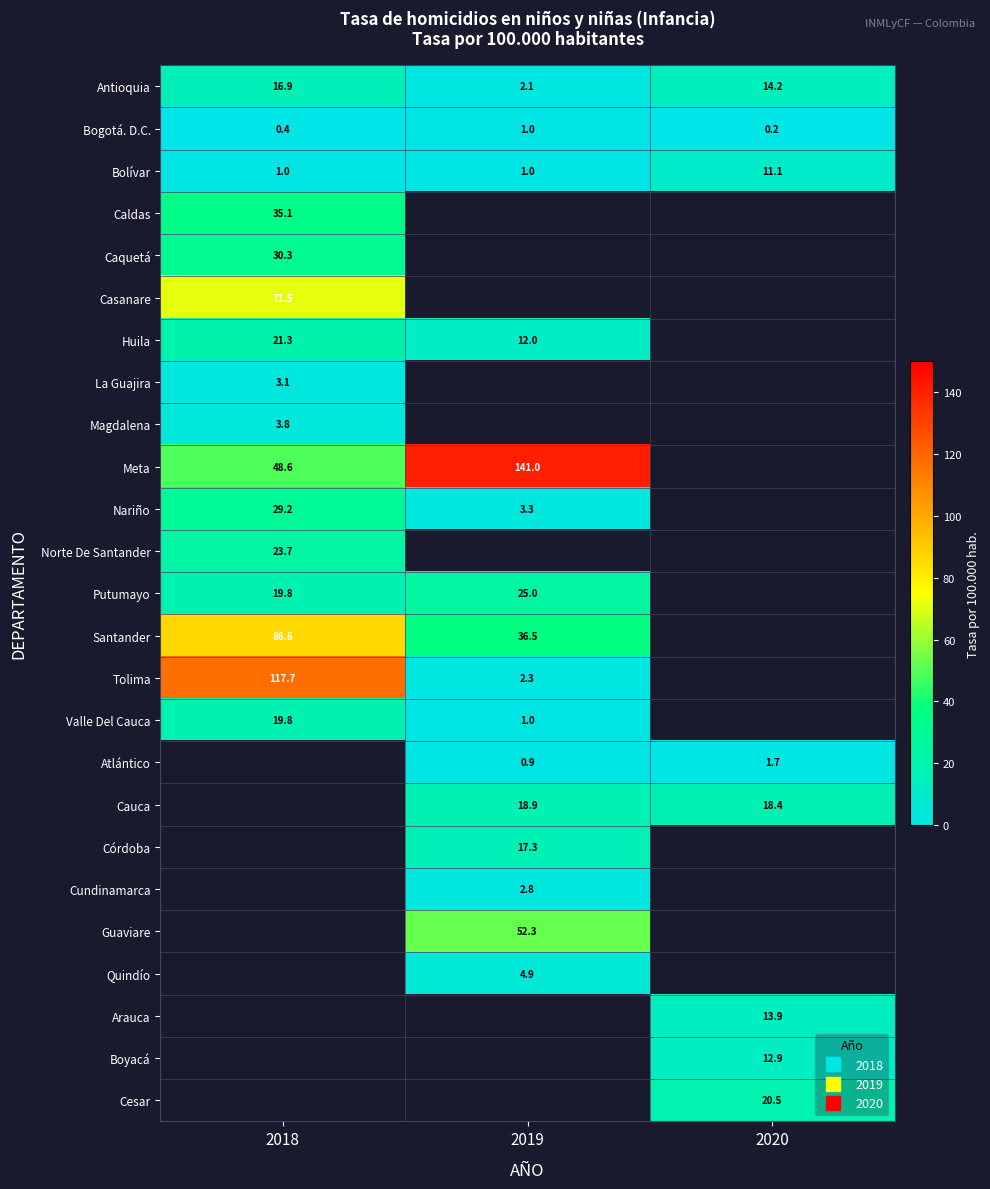

At how many categories does at least one series exceed 87?

2